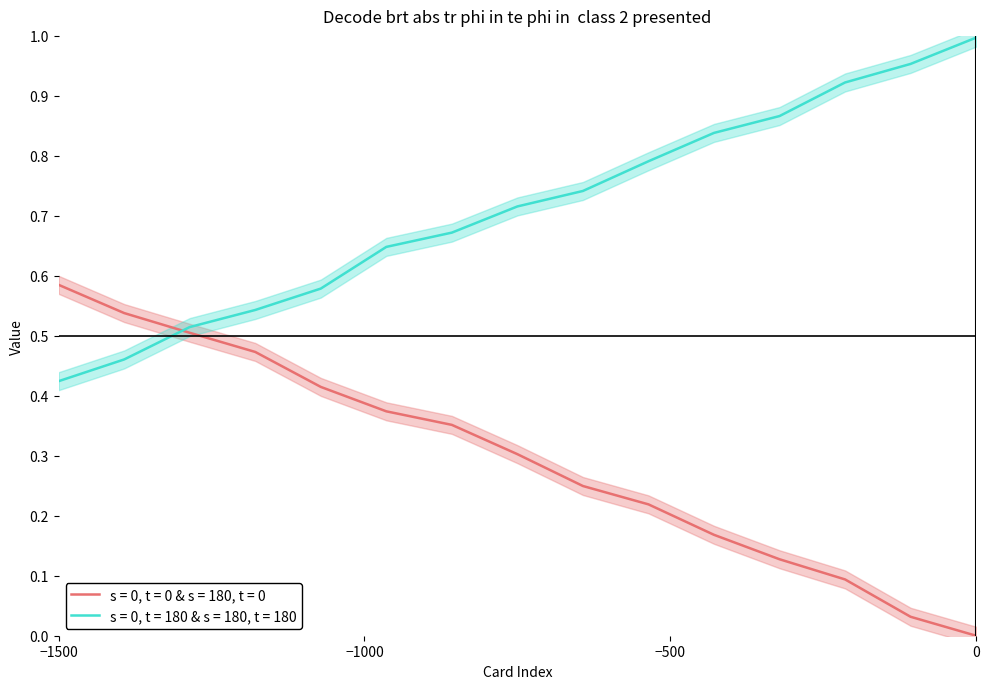

Which series has the largest range (max minus min)?

Draw